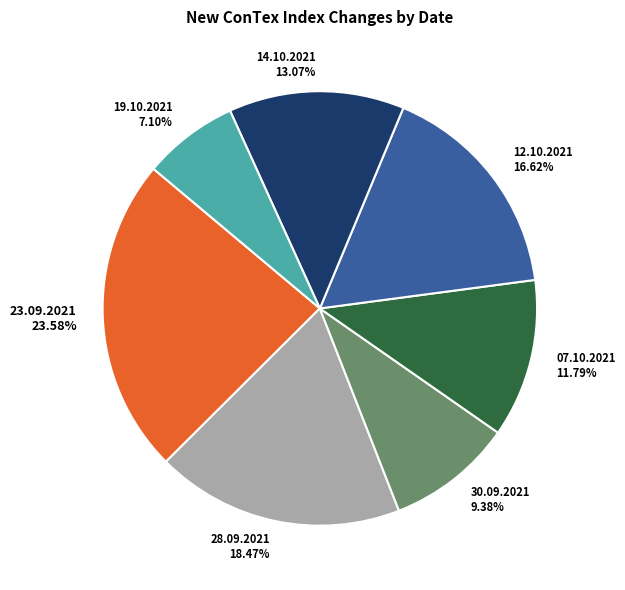

Which has a higher value, 19.10.2021 7.10% or 28.09.2021 18.47%?

28.09.2021 18.47%